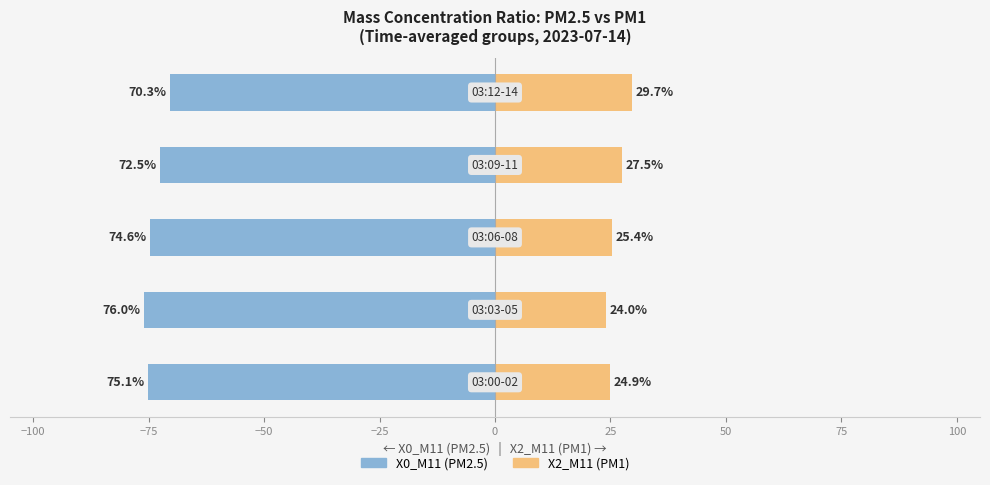

How many data points in X0_M11 (PM2.5) are less than -74?

3